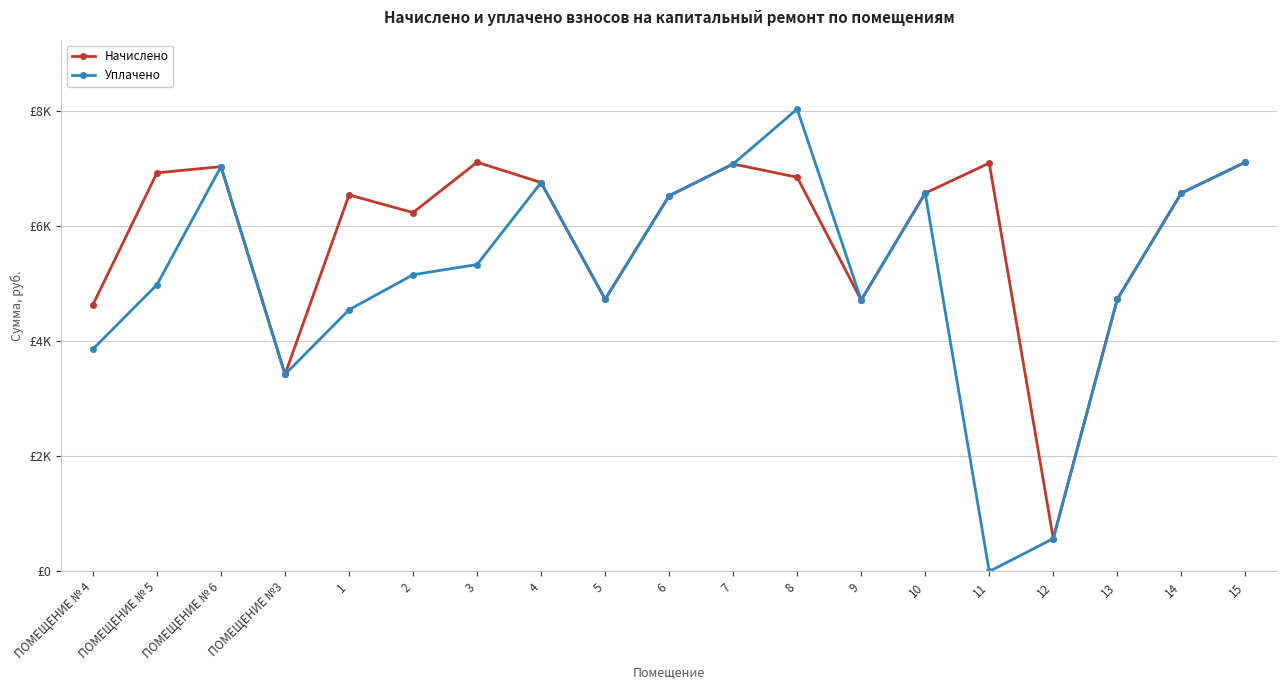

Which series has the largest total across all categories?

Начислено